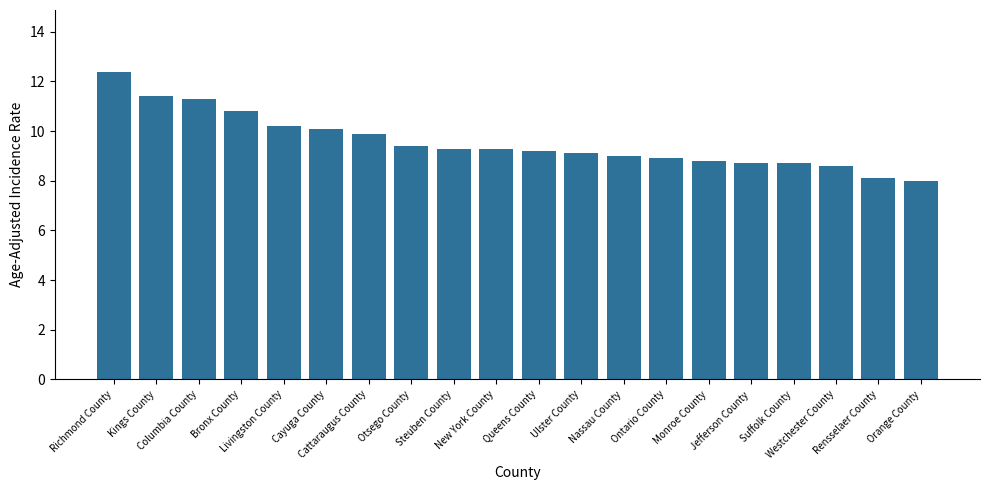

What is the label of the 13th bar from the right?

Otsego County